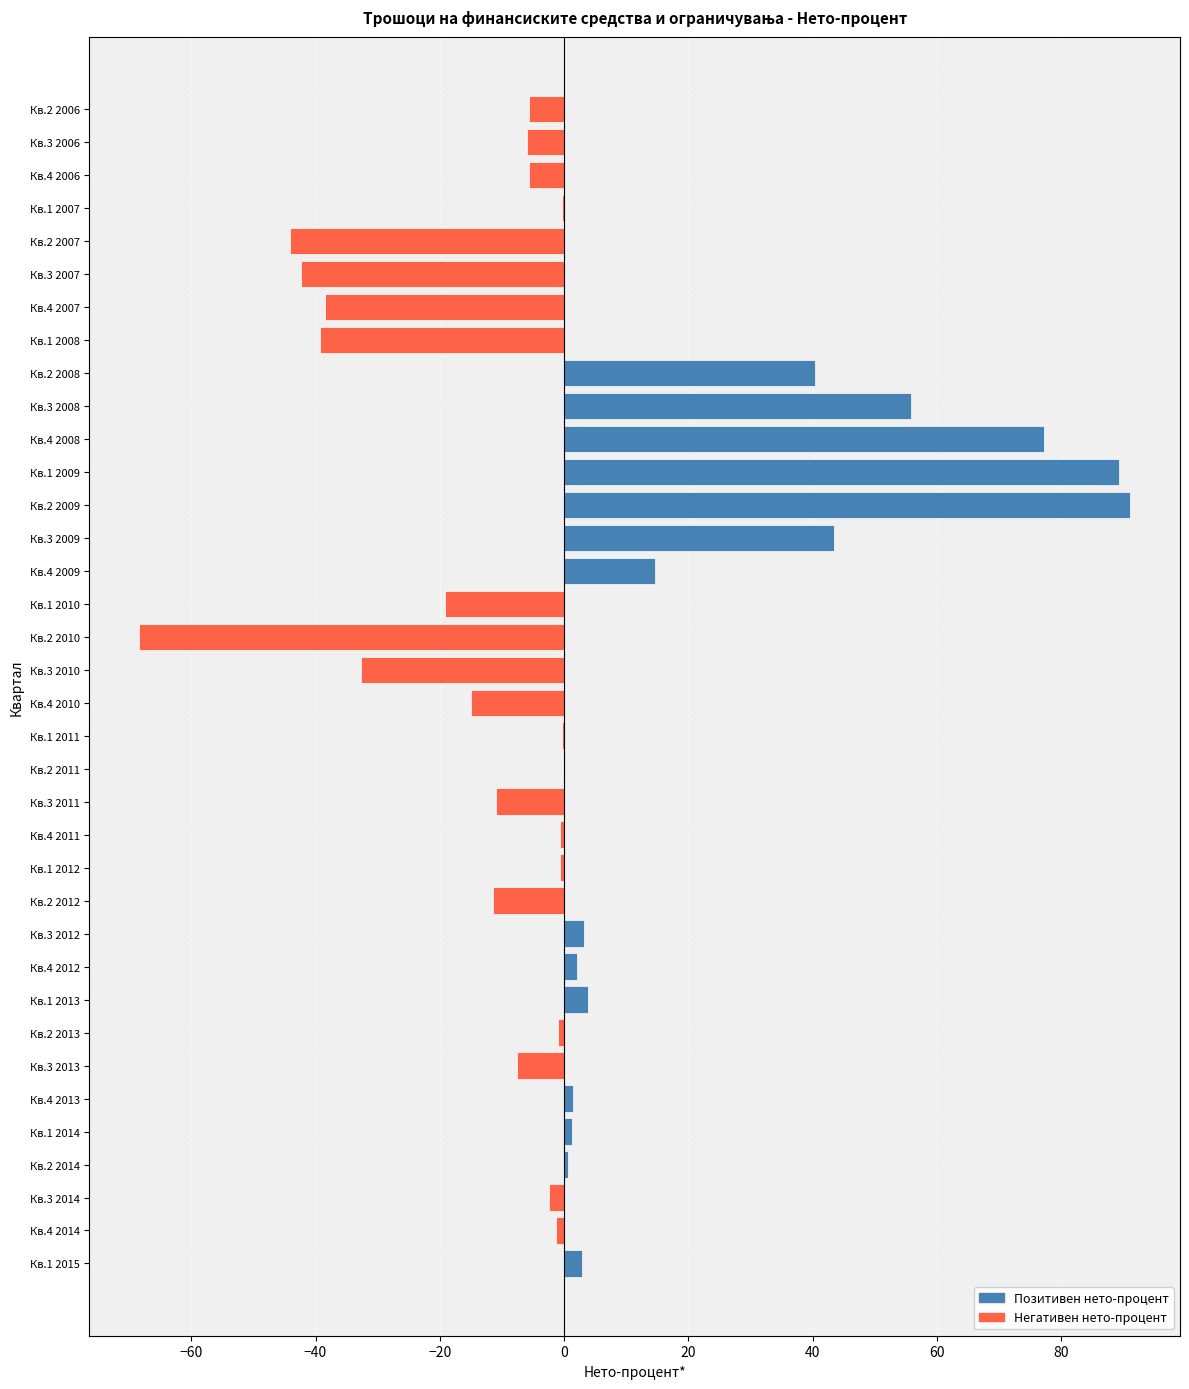

What is the maximum value shown in the chart?

91.1